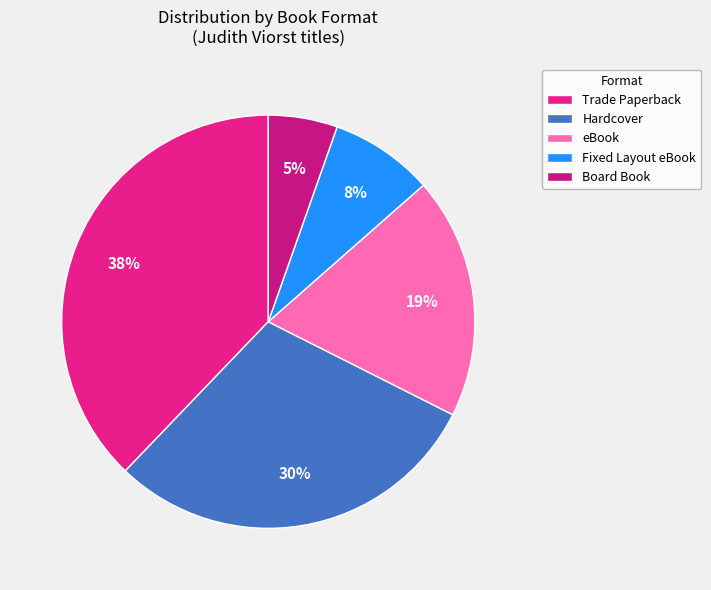

Does Hardcover represent more than half of the total?

No